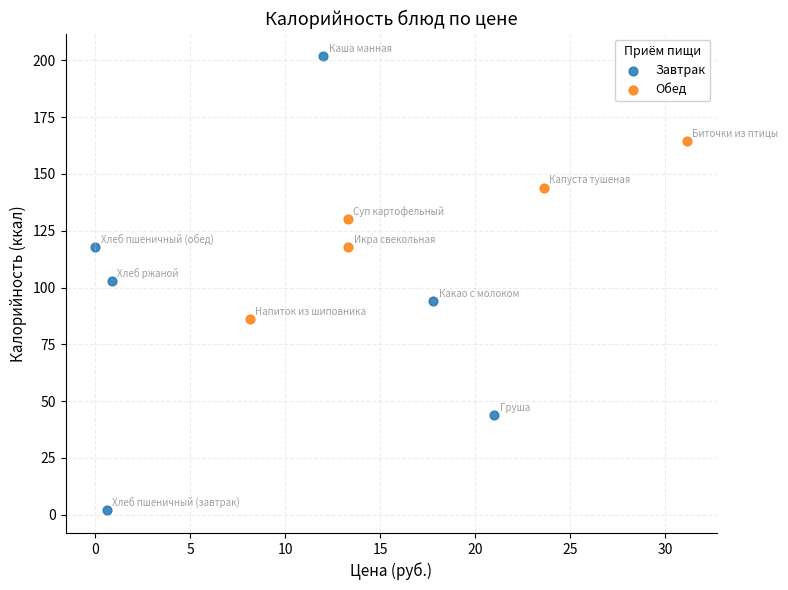

Which series reaches the minimum Y coordinate?

Завтрак